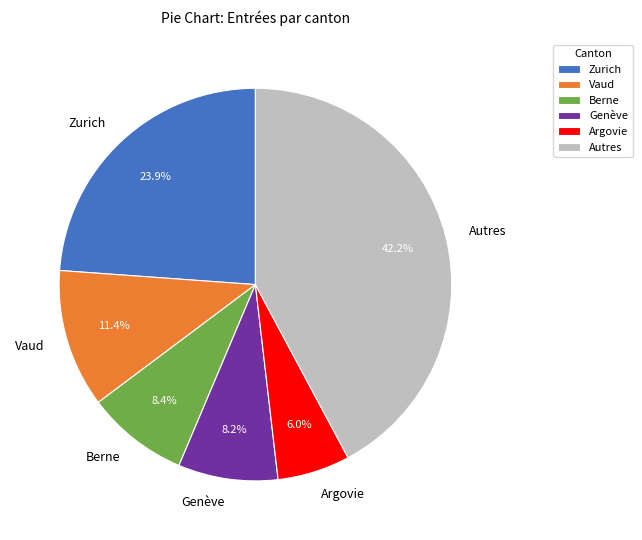

What is the largest slice in the pie chart?

Autres